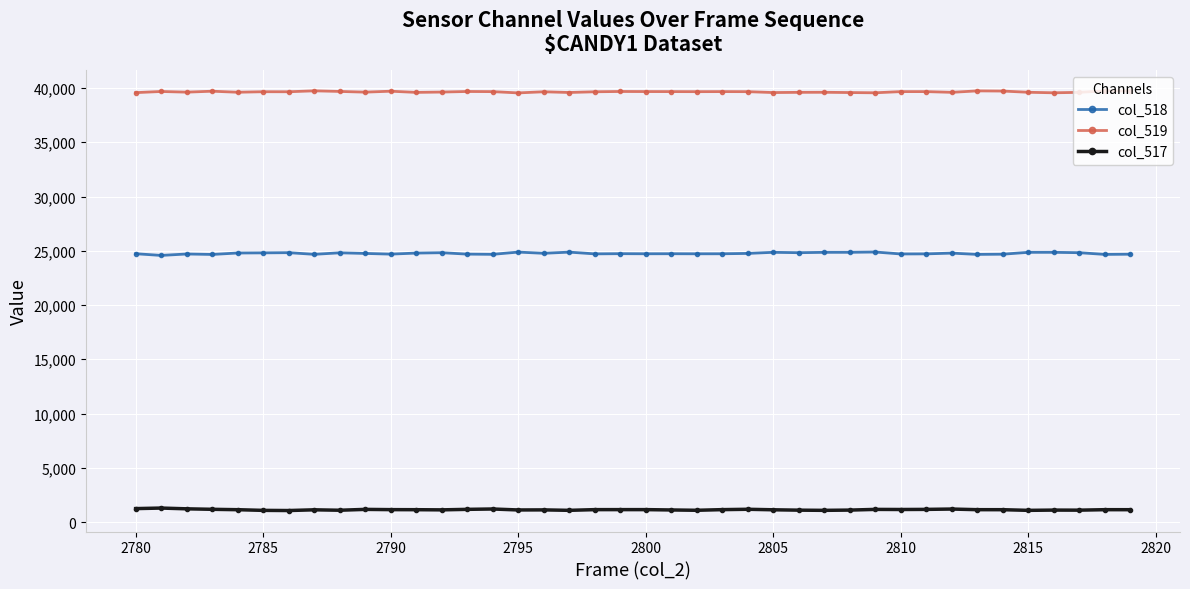

What is the sum of all col_517 values?

45389